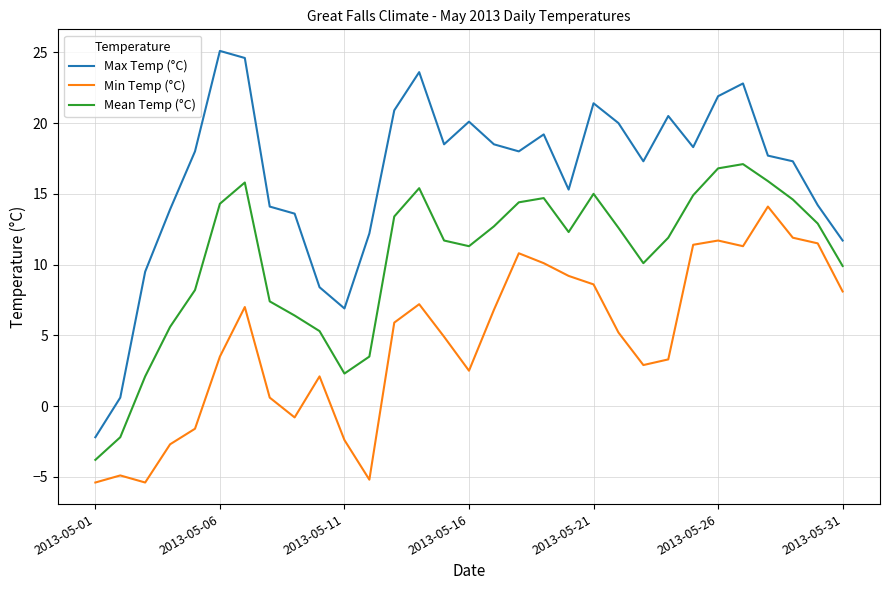

Which series has the widest spread of values?

Max Temp (°C)